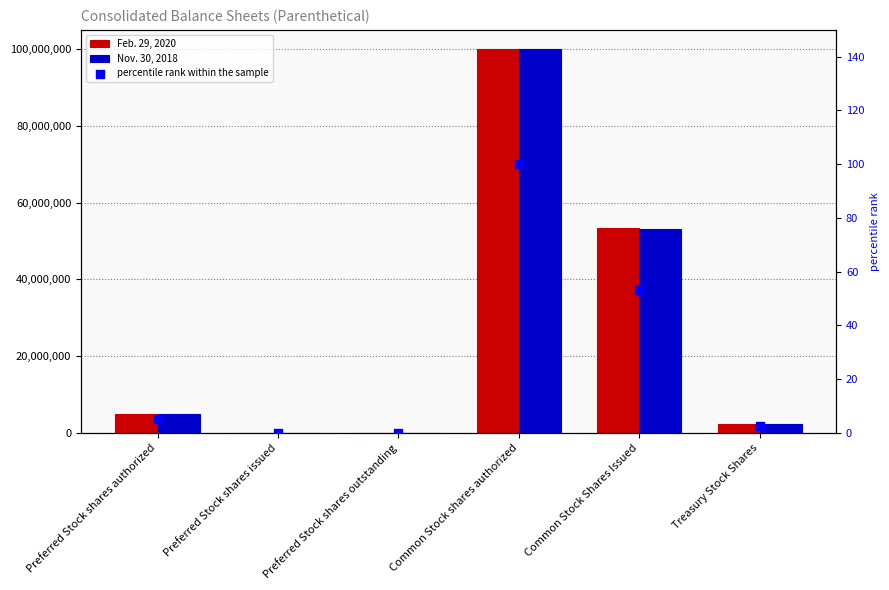

At which category is the sum across all series the highest?

Common Stock shares authorized